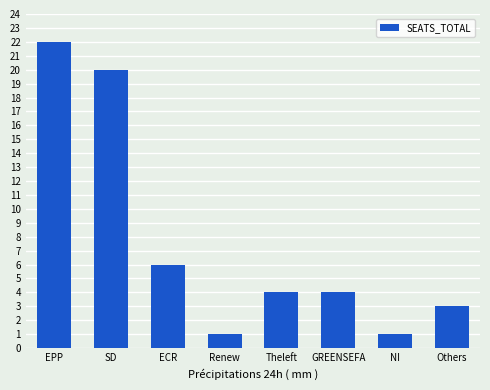

Which category has the highest value across all series?

EPP